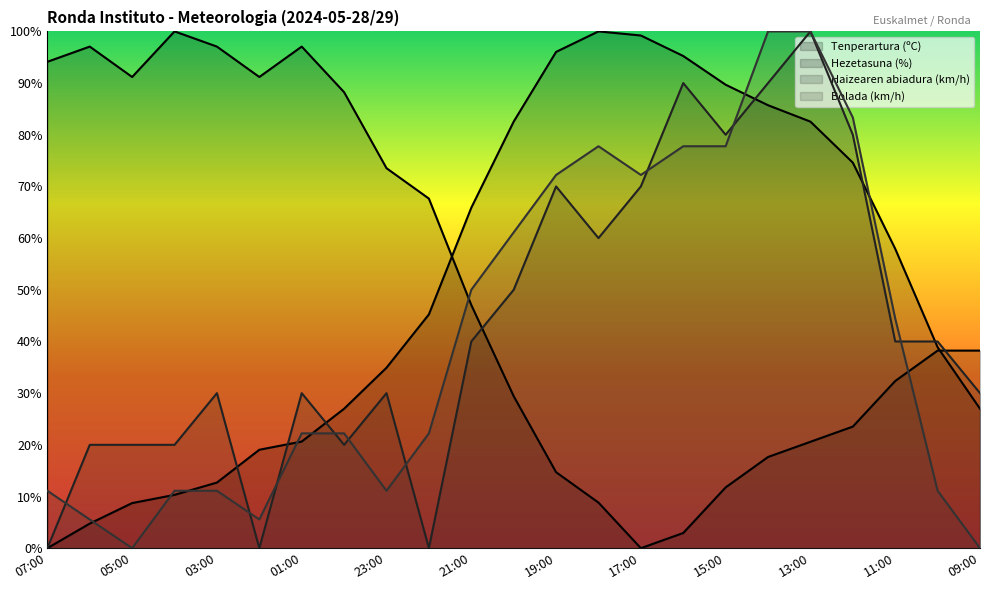

How many distinct data groups are displayed?

4